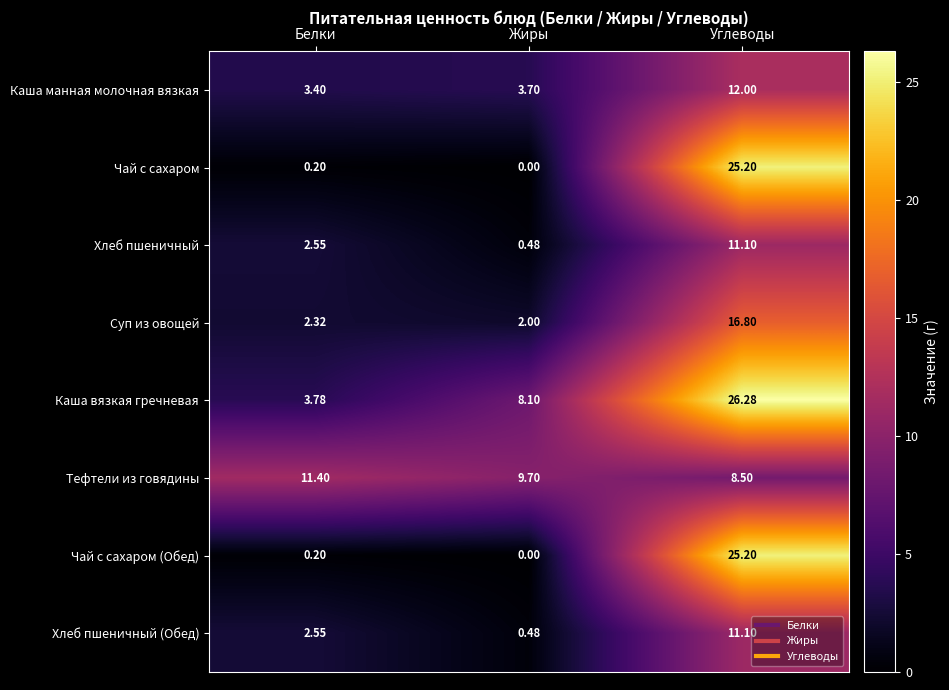

Which series has the largest total across all categories?

Каша вязкая гречневая